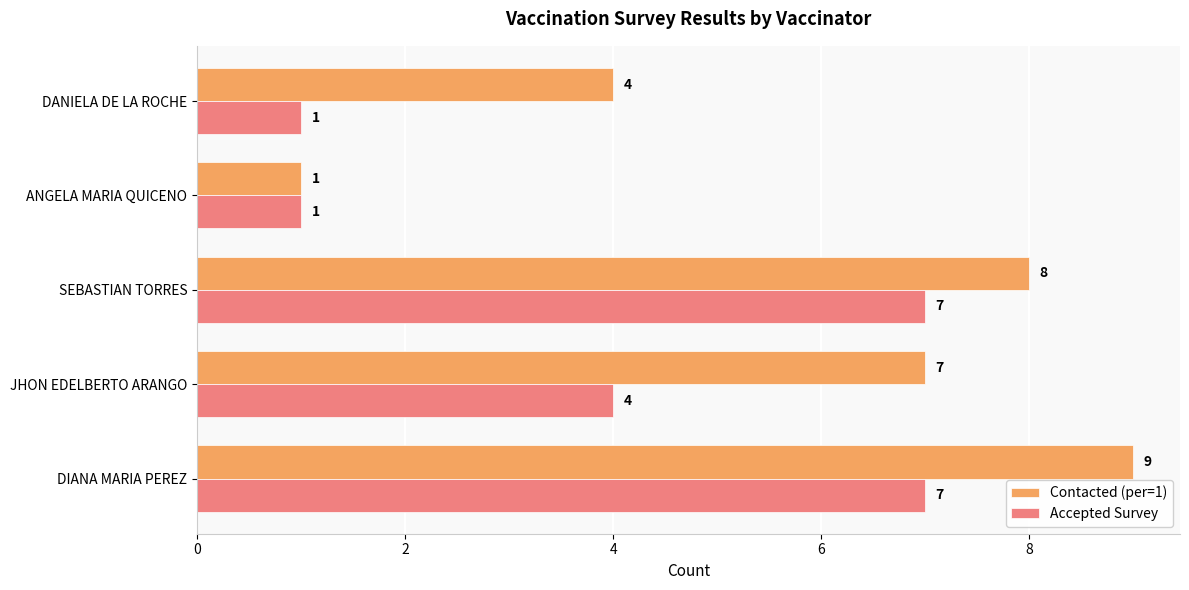

The Contacted (per=1) series shows 8 at SEBASTIAN TORRES. True or false?

True